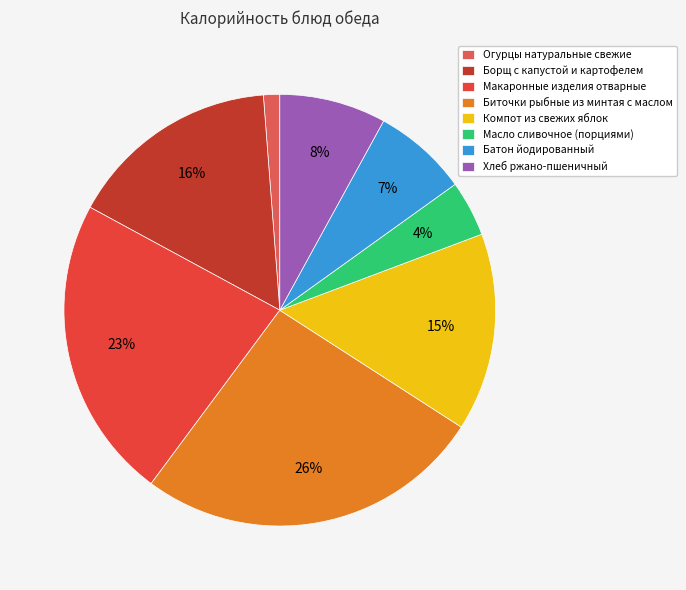

The Хлеб ржано-пшеничный slice represents 17% of the pie. True or false?

False